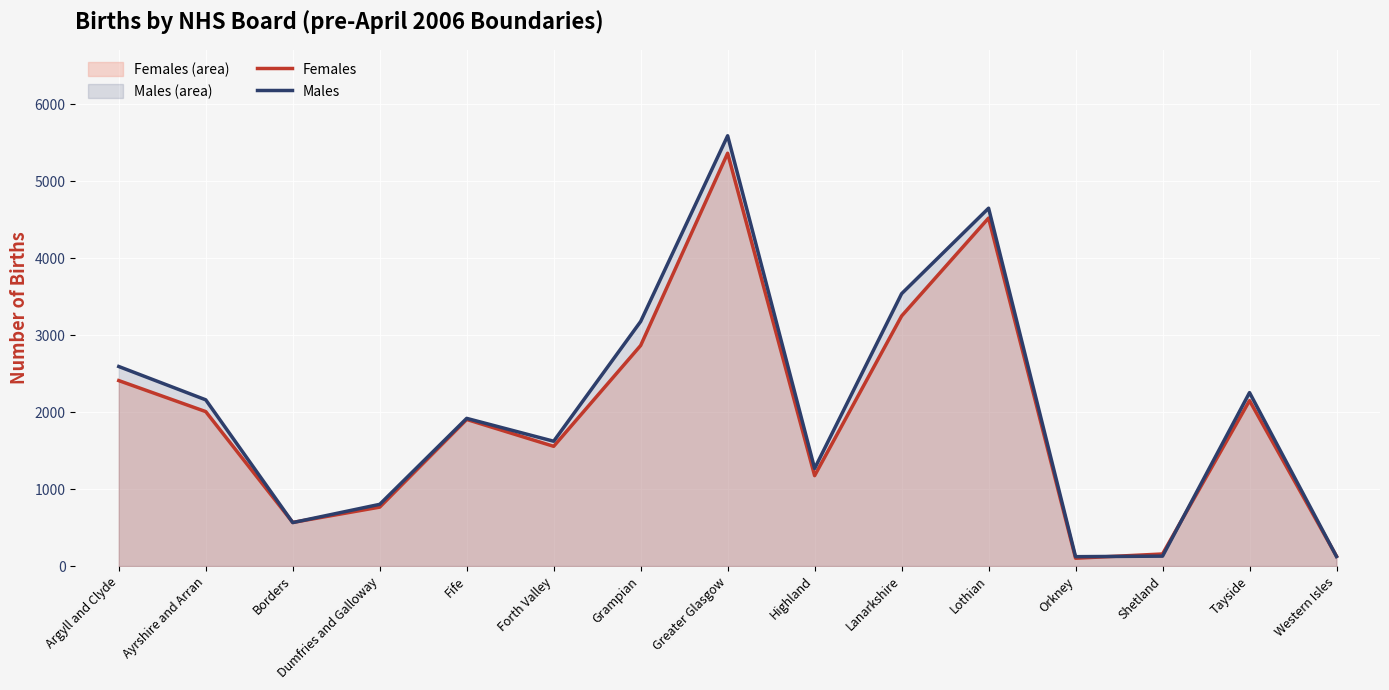

How many distinct data groups are displayed?

2